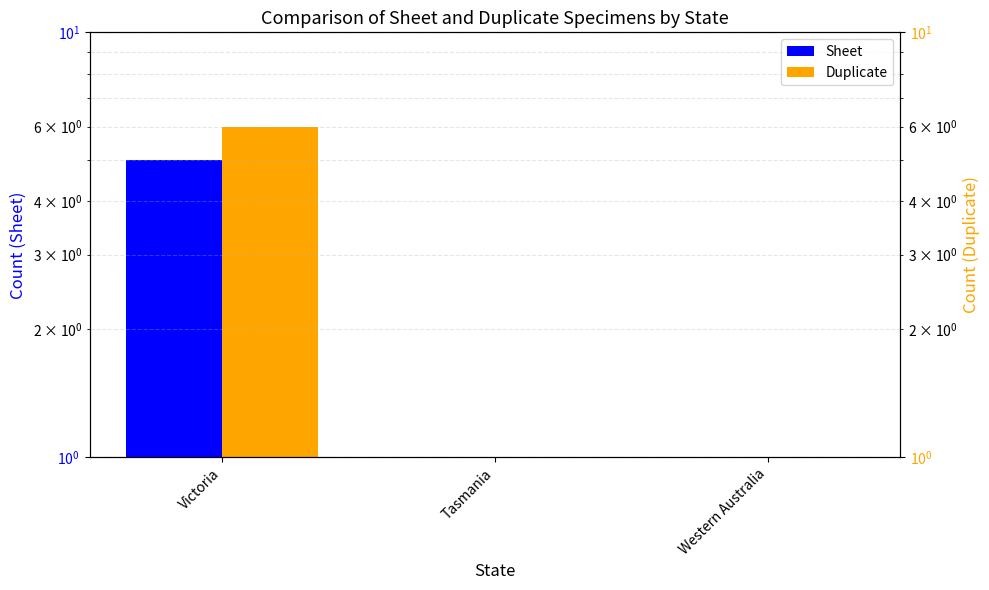

What is the maximum value shown in the chart?

6